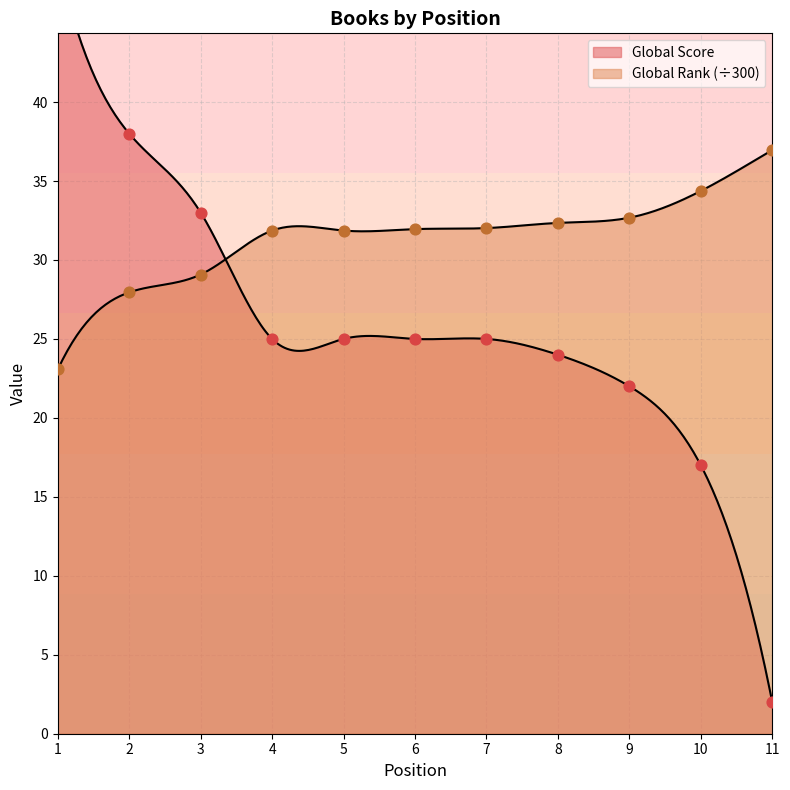

Which series contains the lowest Y value?

Global Score